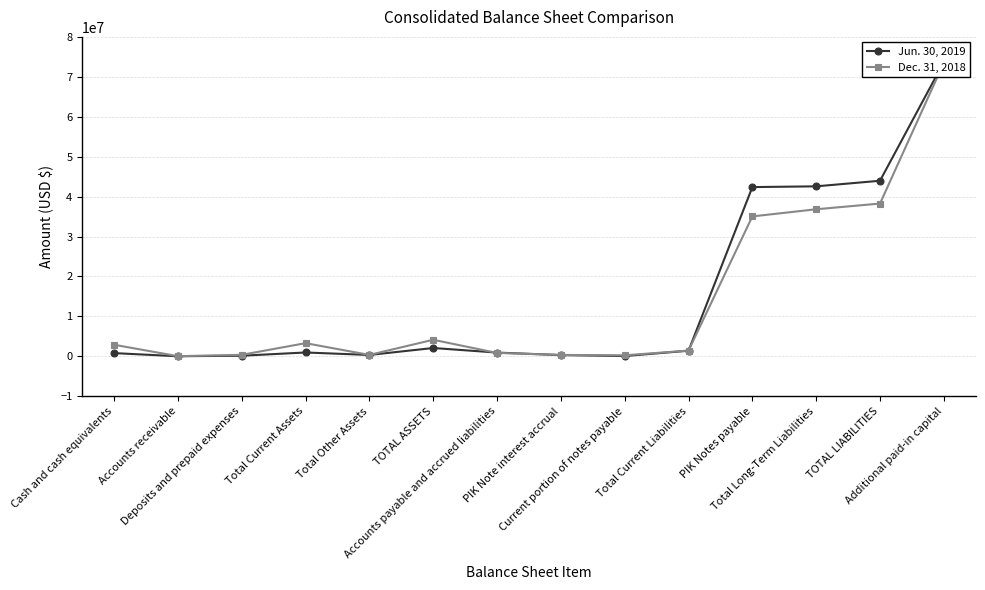

At which label is Dec. 31, 2018 closest to 36779152?

Total Long-Term Liabilities